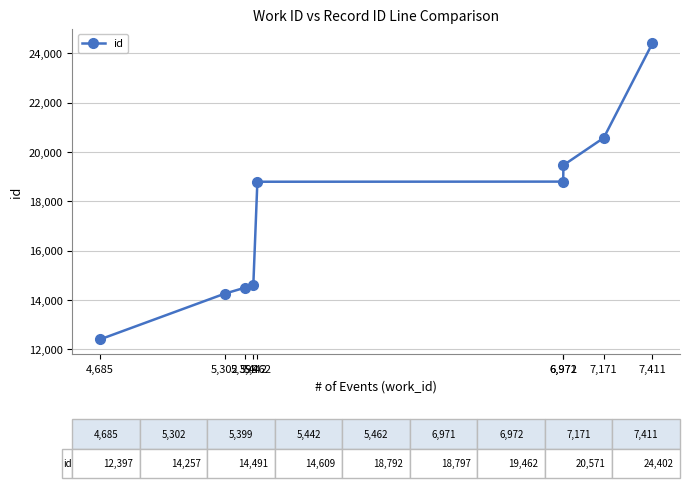

Is this an area chart (filled region under the line)?

No